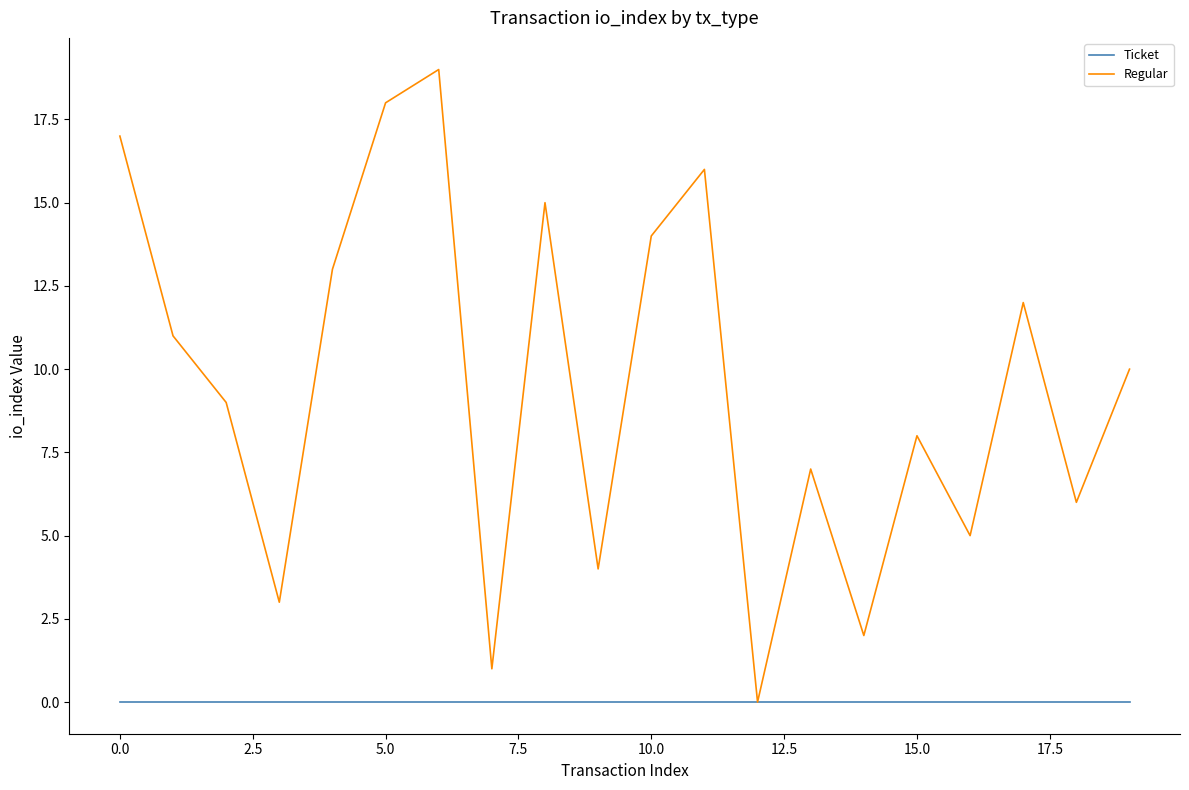

Which series has the widest spread of values?

Regular